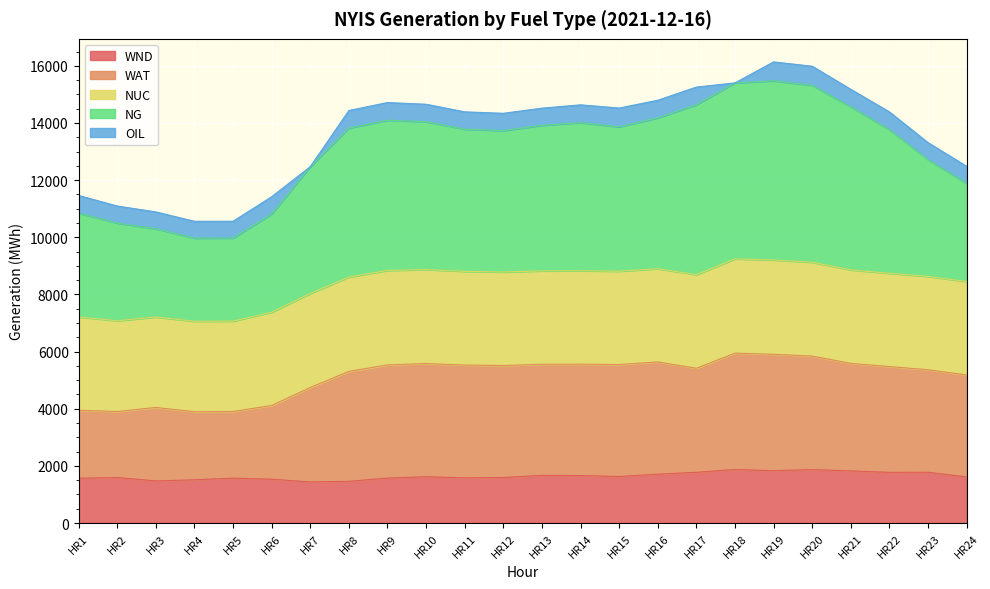

What is the maximum value for WND?

1872